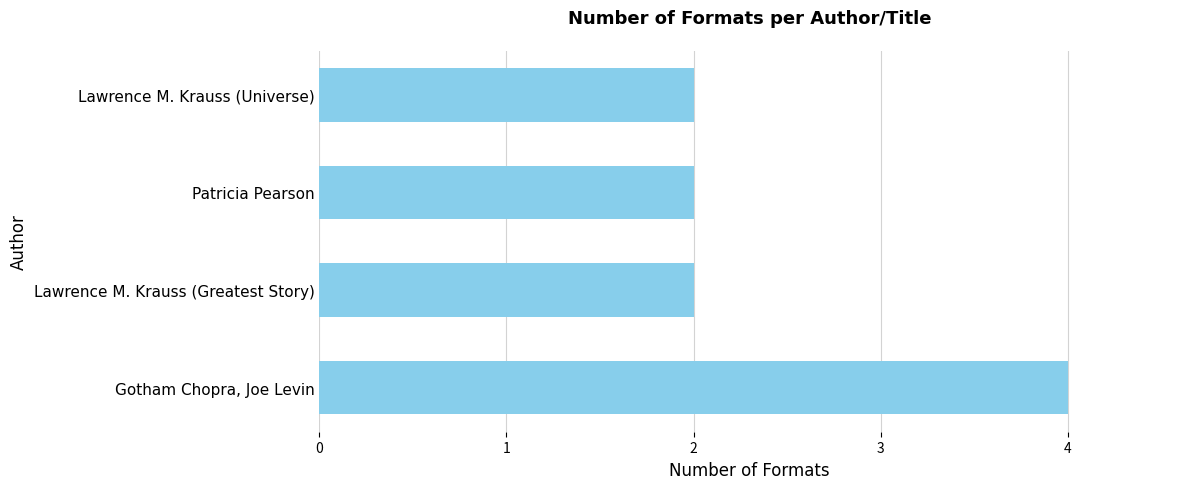

Which label corresponds to the largest value in the chart?

Gotham Chopra, Joe Levin